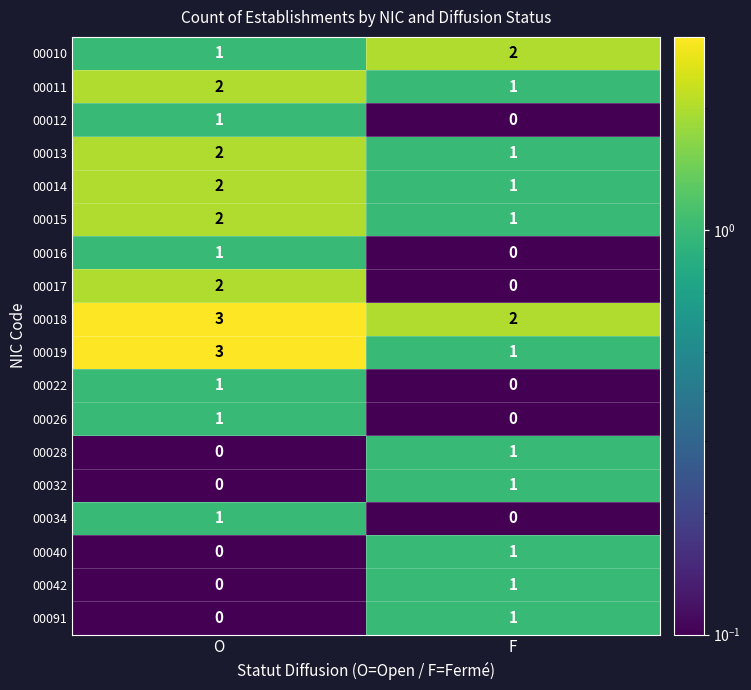

True or false: 00018 has a value of 1 at O.

False